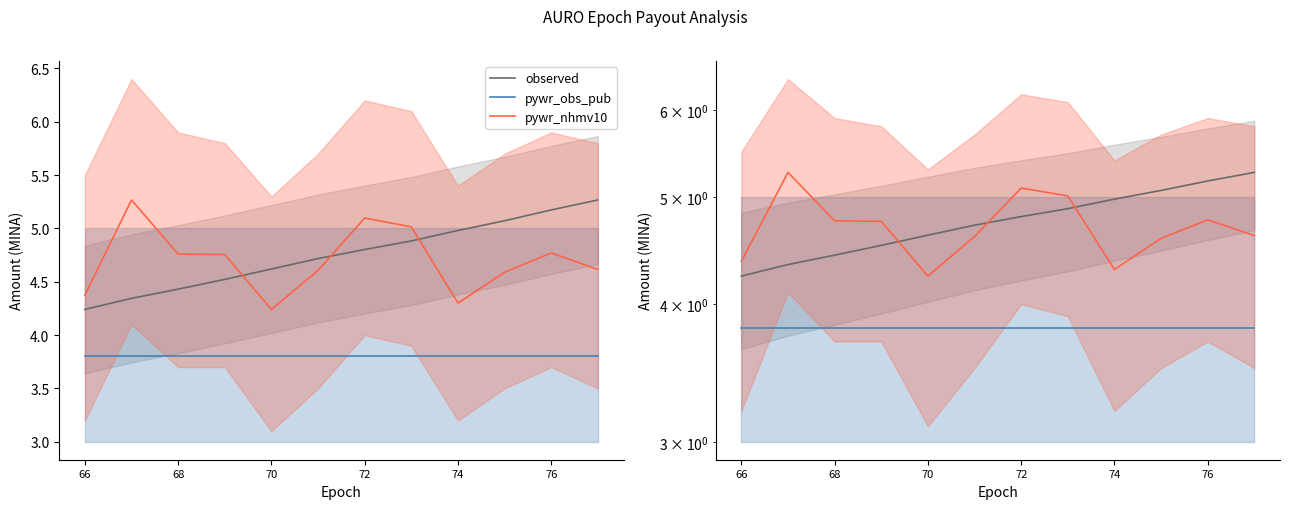

How many lines are shown in the chart?

3